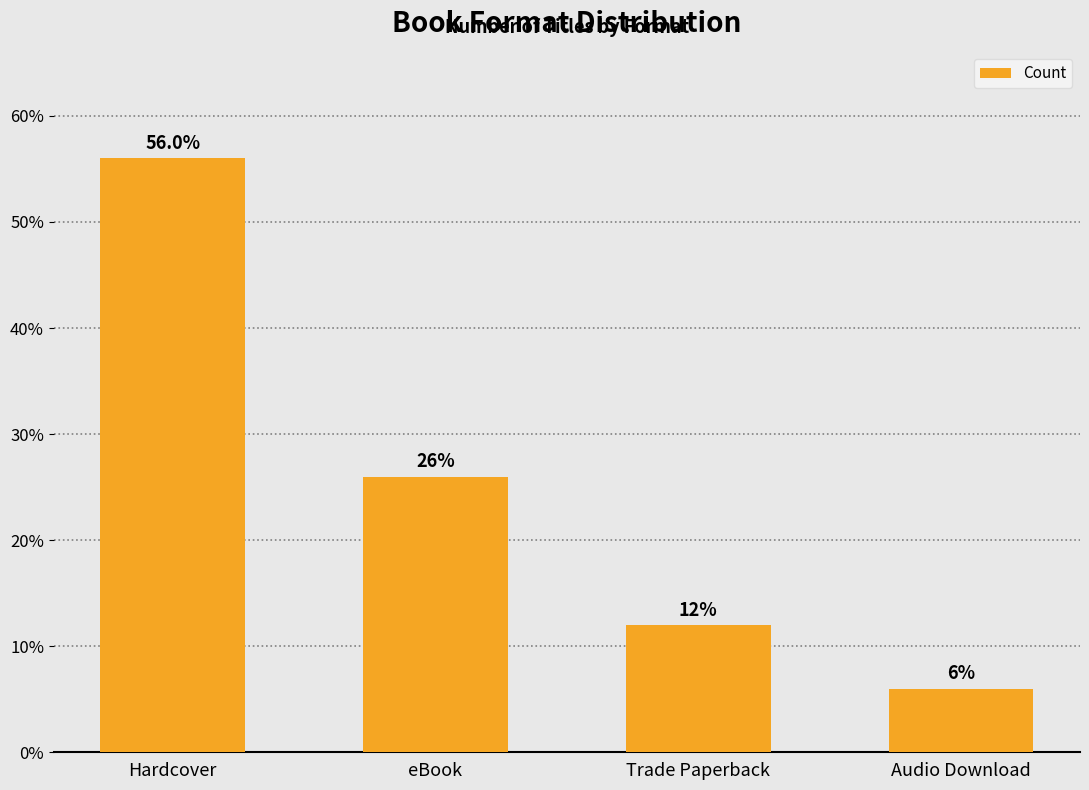

Where does the data first go above 26?

Hardcover